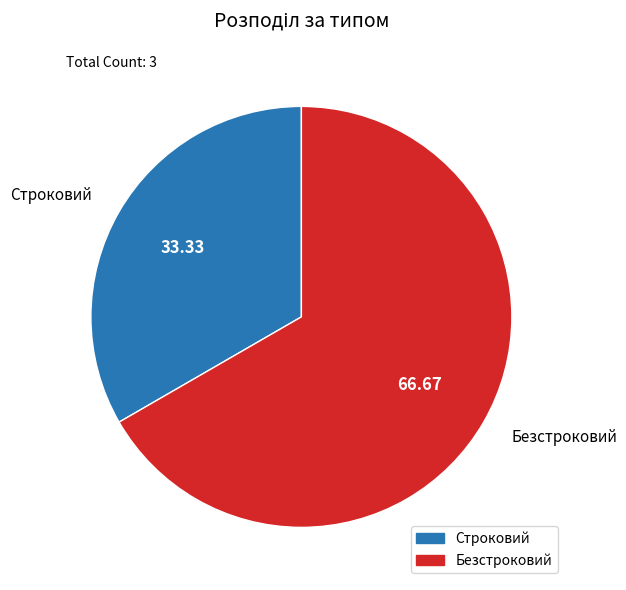

Which category has the smallest portion of the pie?

Строковий